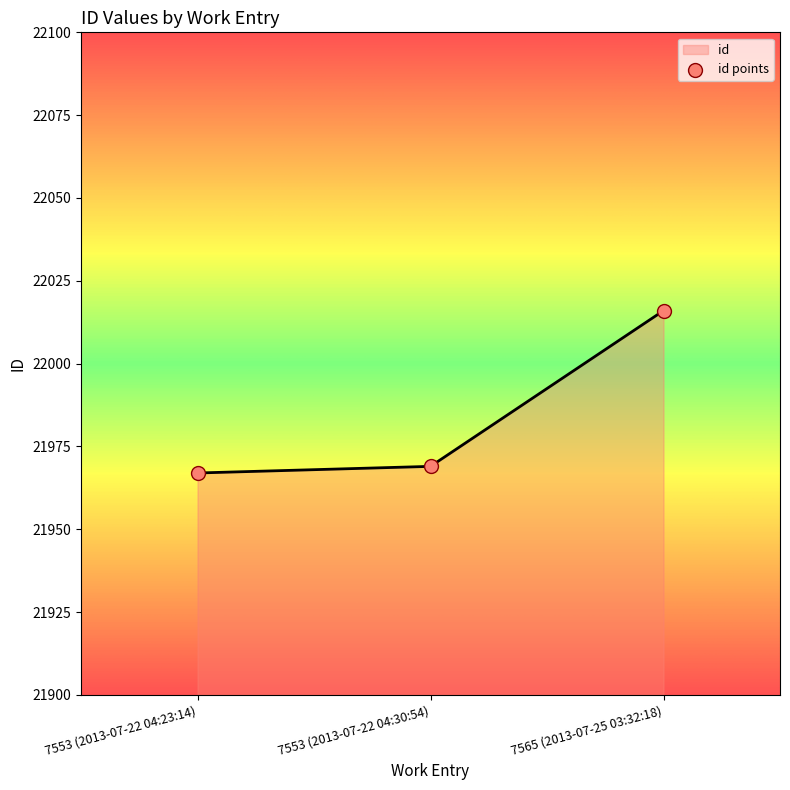

What is the change in value from 7553 (2013-07-22 04:30:54) to 7565 (2013-07-25 03:32:18)?

+47